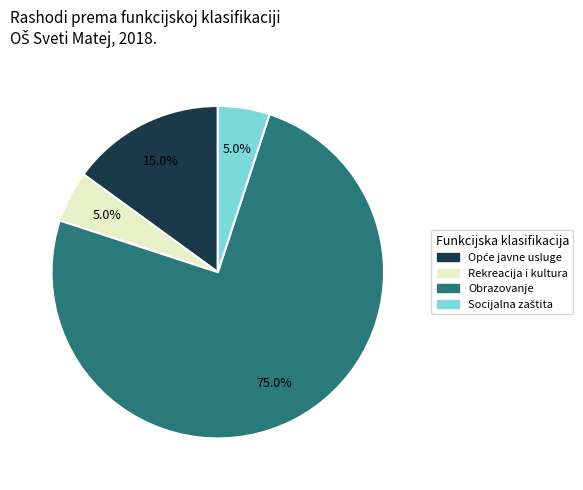

To the nearest percent, what is the average slice percentage?

25%